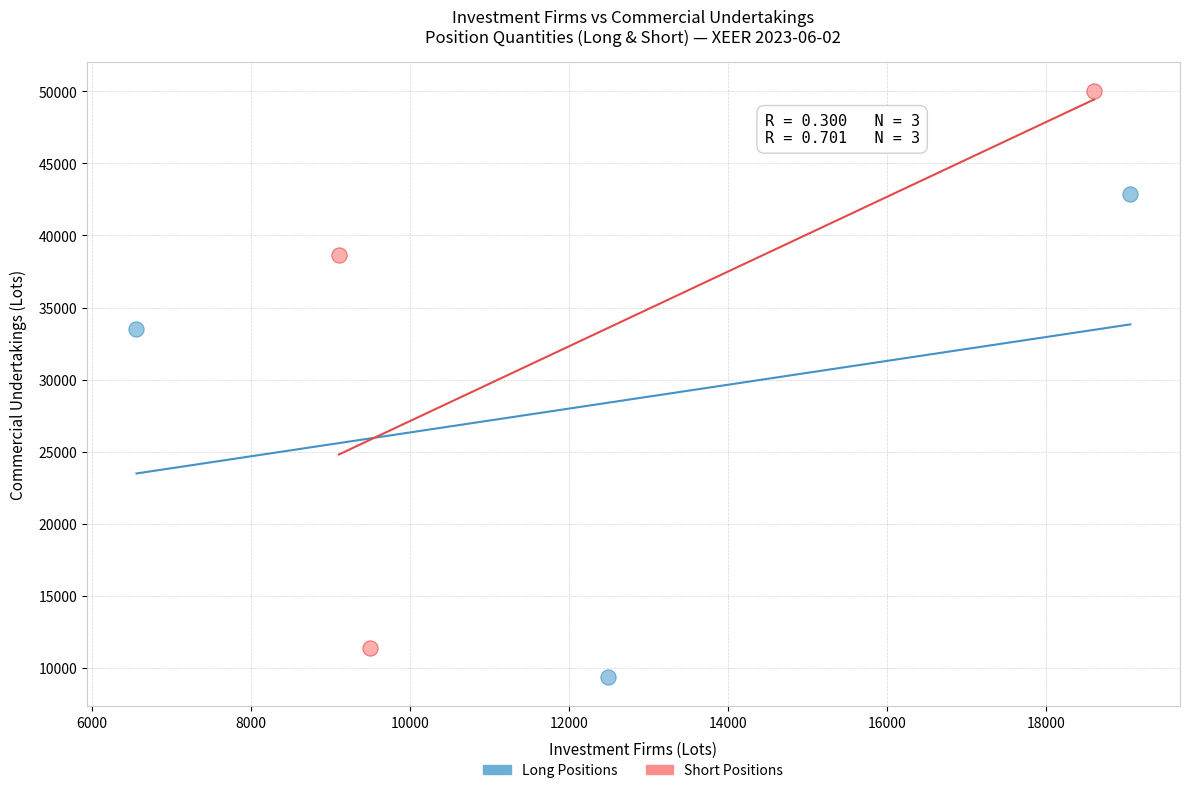

Which series reaches the minimum Y coordinate?

Long Positions